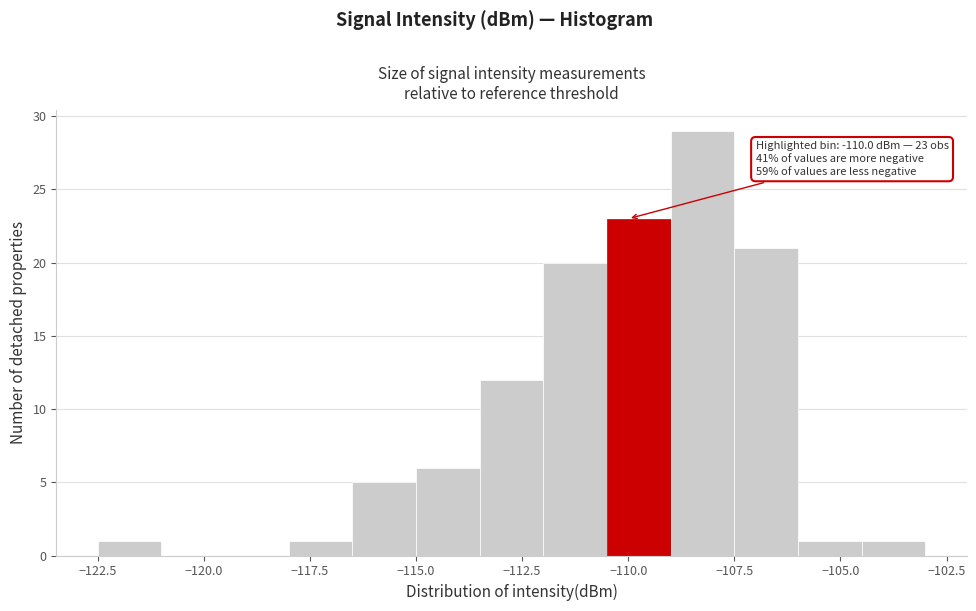

Around what value on the x-axis is the tallest bar? Give the approximate position of its centre, as read against the axis.

-108.0